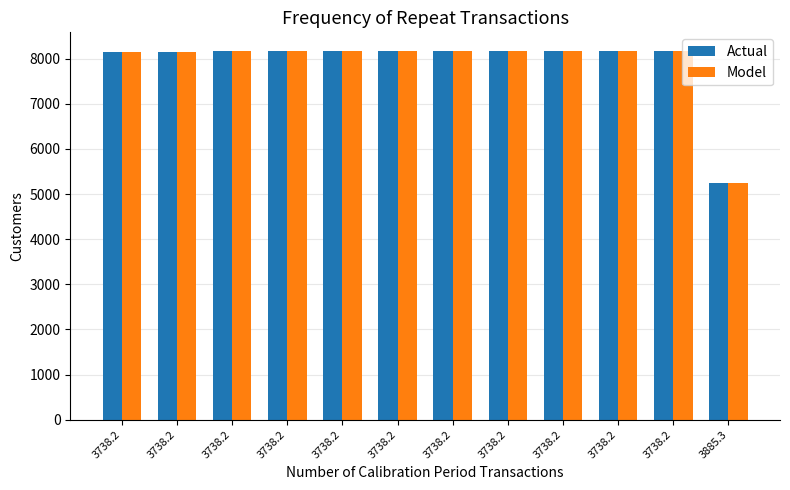

The value of Actual at 3738.2 is 13396. True or false?

False